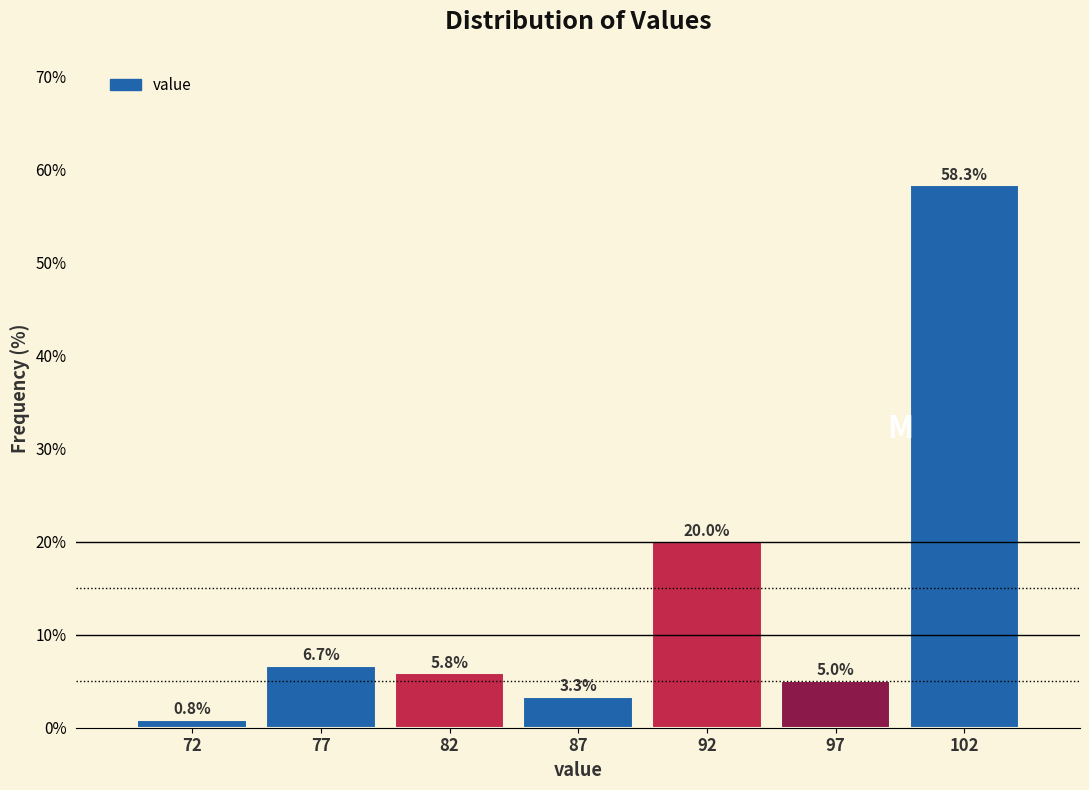

Reading left to right, what are all the values shown in this chart?

72=0.8	77=6.7	82=5.8	87=3.3	92=20.0	97=5.0	102=58.3